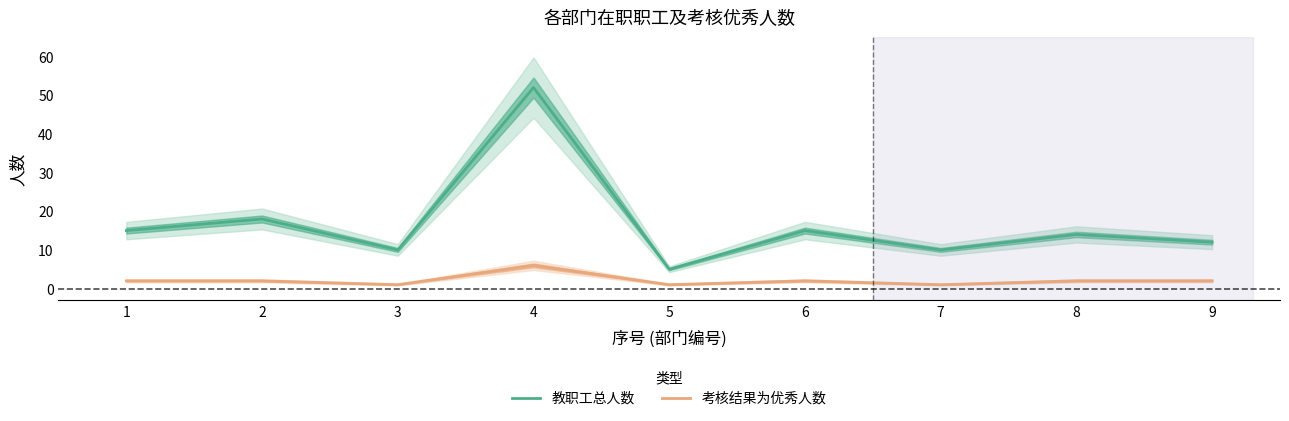

Is the value of 教职工总人数 at 7 greater than the value of 考核结果为优秀人数 at 6?

Yes